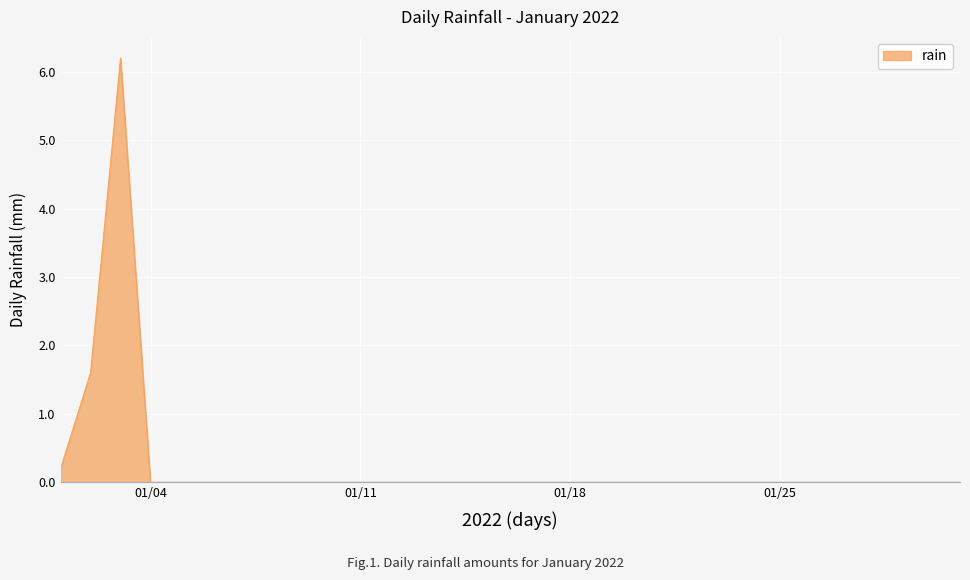

What is the difference between the maximum and minimum values?

6.2